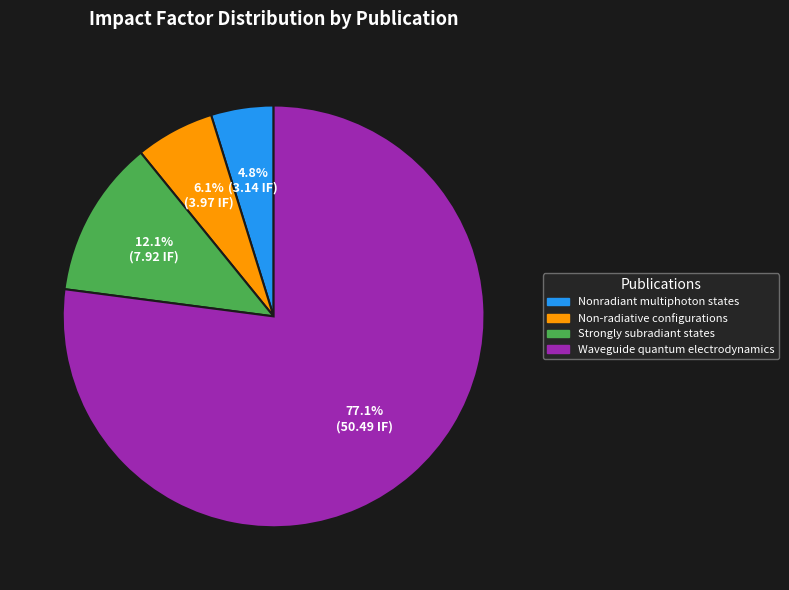

Does any single category account for the majority?

Yes